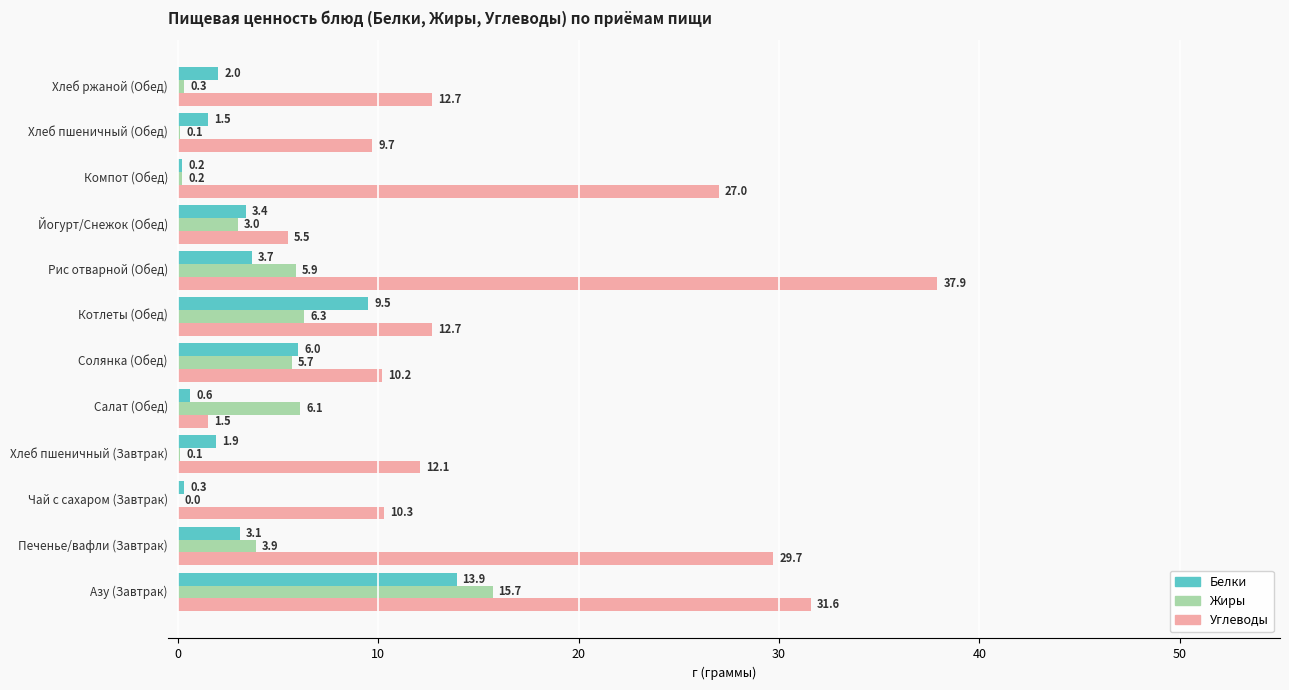

Which series has the largest total across all categories?

Углеводы